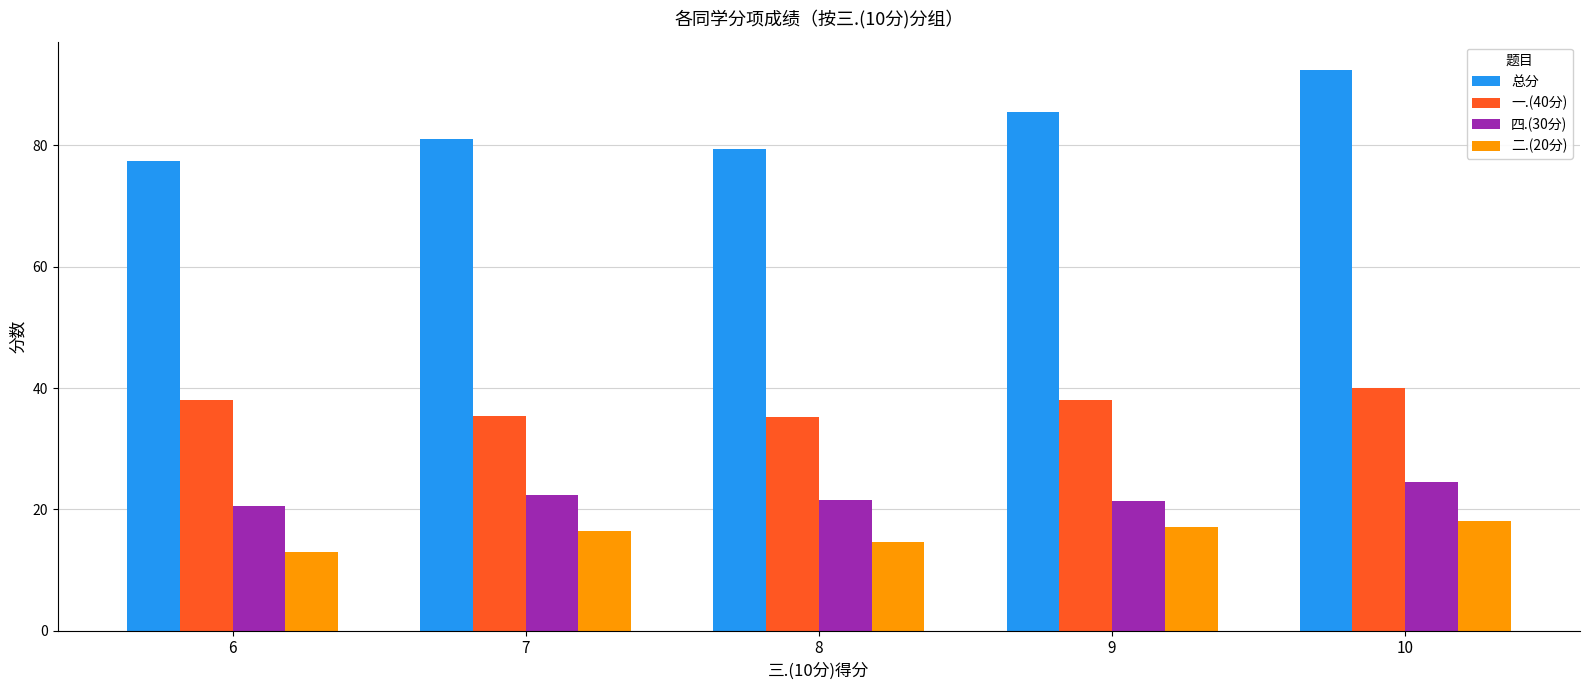

What is the maximum value for 总分?

92.5